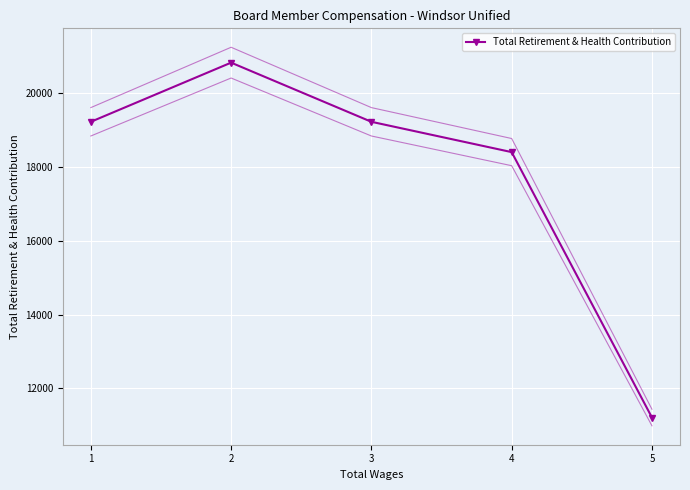

What is the value of the Total Retirement & Health Contribution point at the 2nd from the left?

20821